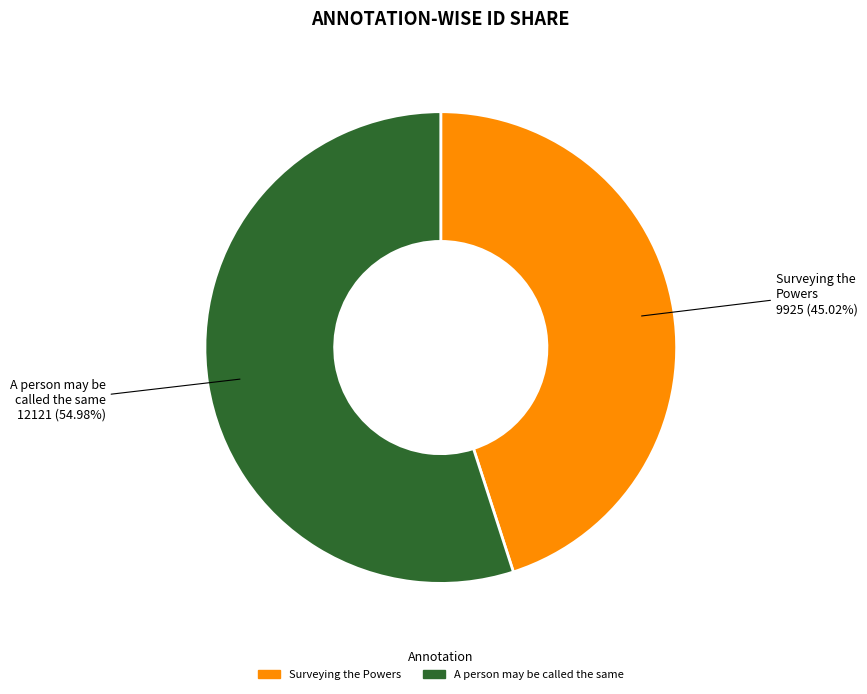

Is there any slice that represents more than half of the pie?

Yes